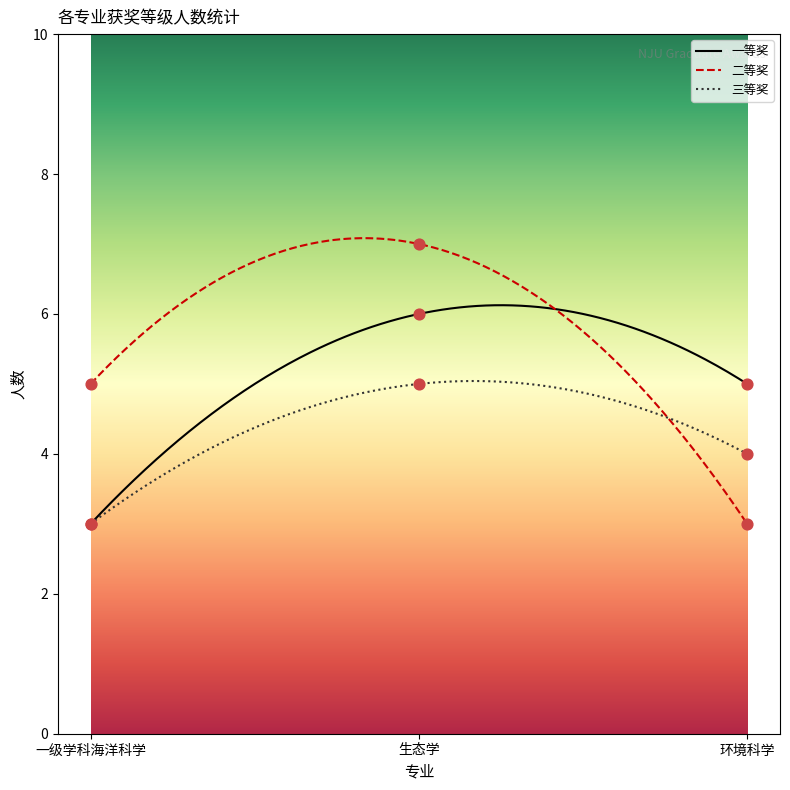

Between 3 and 19, which is larger?

19